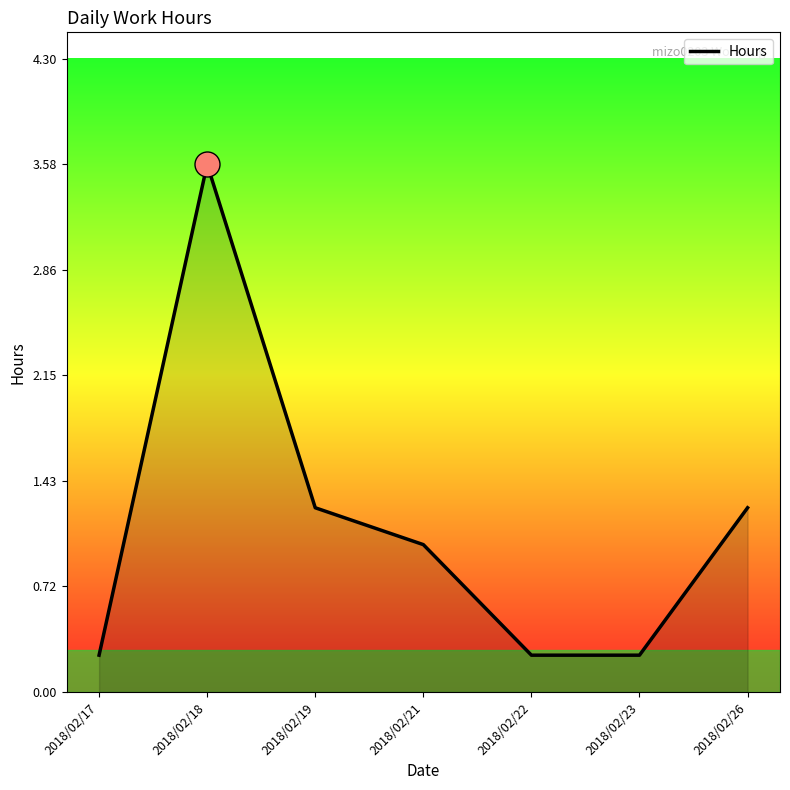

Is it true that the value at 2018/02/21 is 1.0?

True